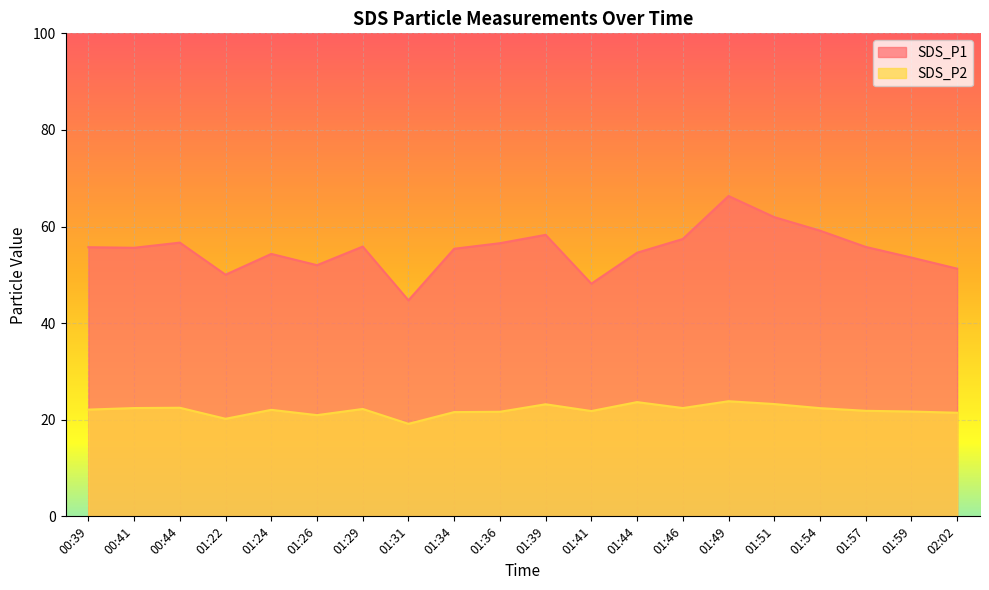

How many lines are shown in the chart?

2